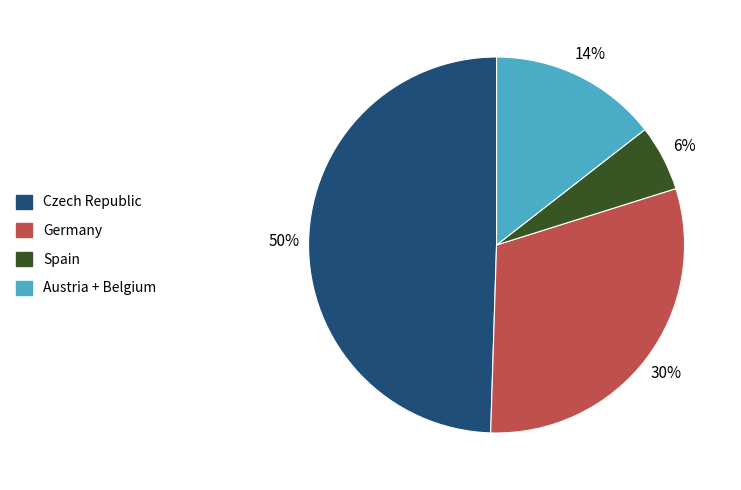

The Spain slice represents 6% of the pie. True or false?

True